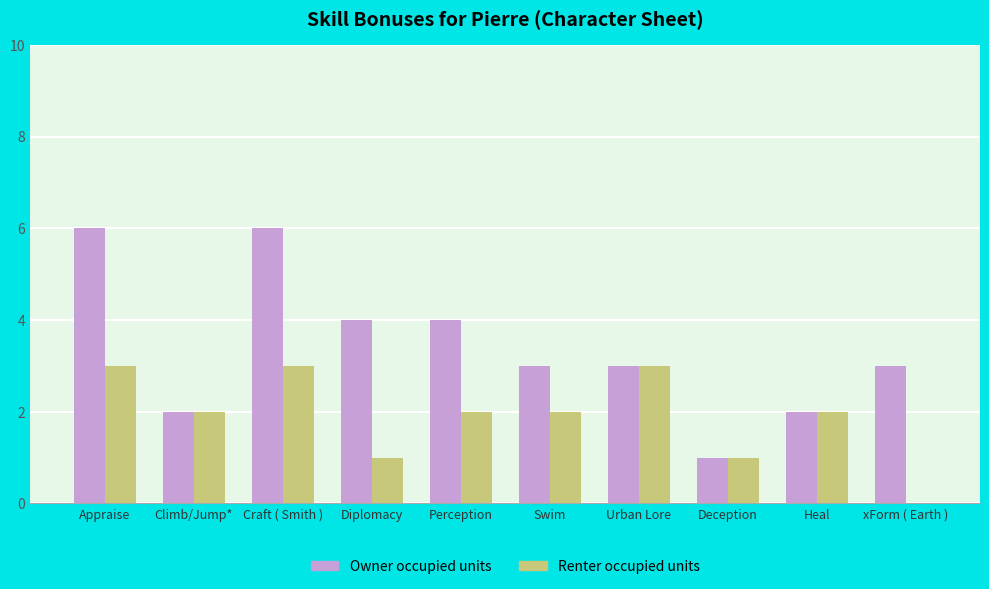

Count the number of categories in the chart.

10